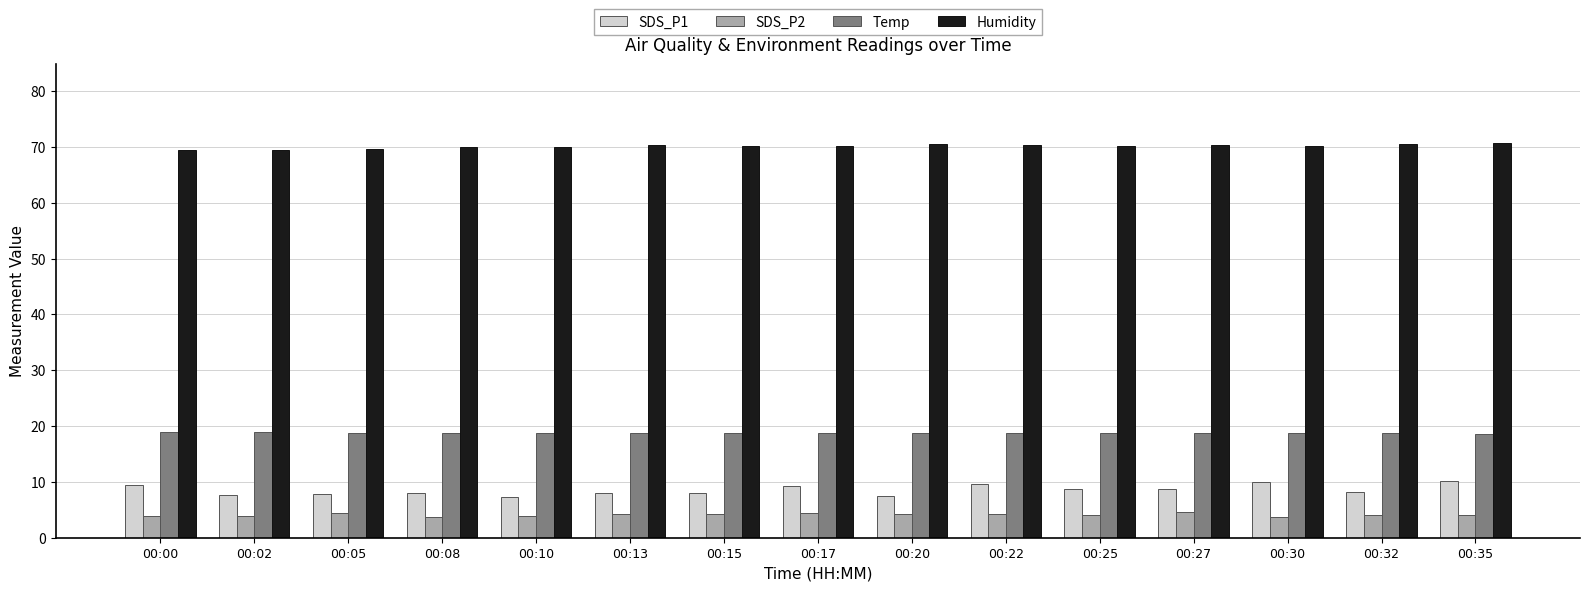

What is the greatest value displayed?

70.7